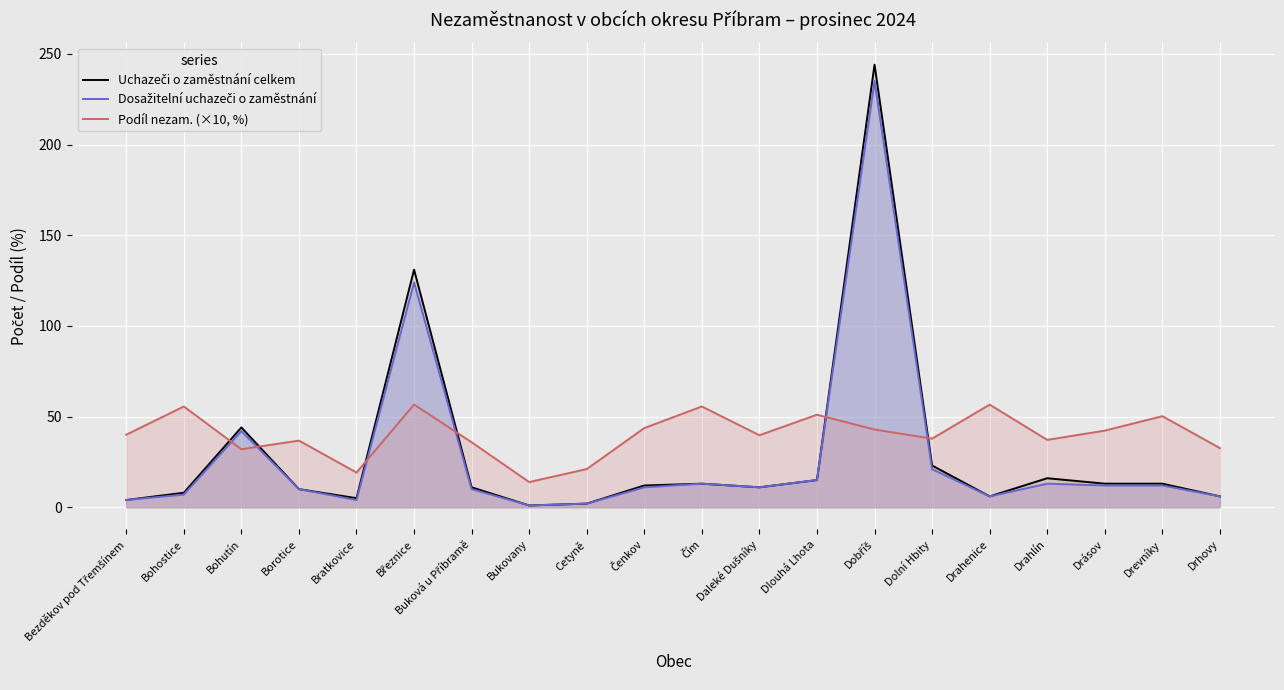

What is the greatest value displayed?

244.0